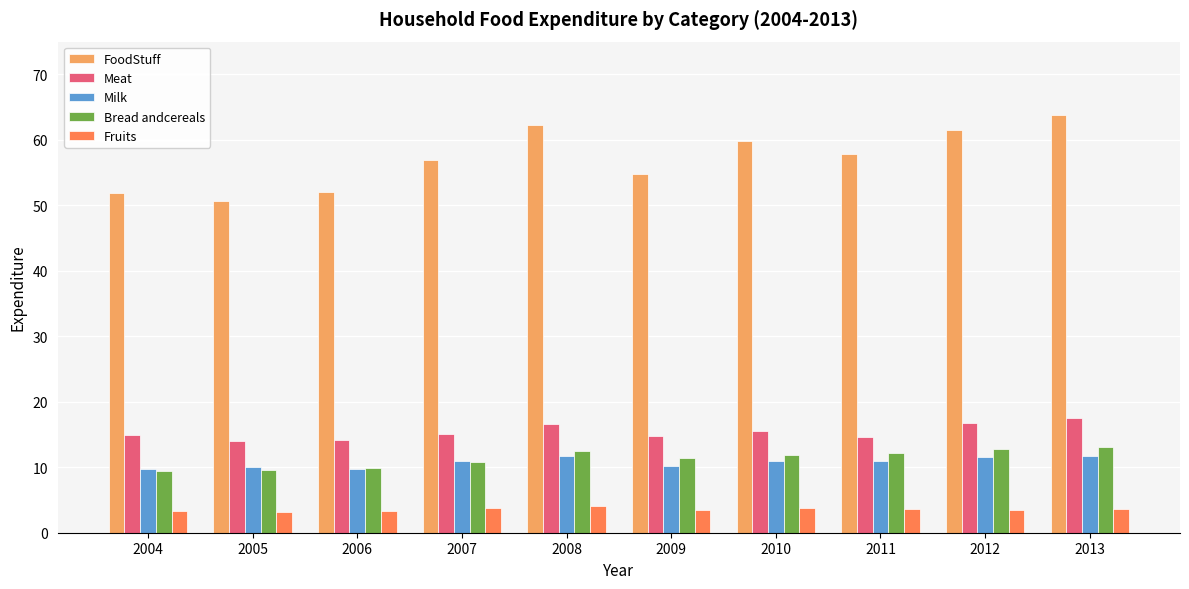

Which series has the widest spread of values?

FoodStuff